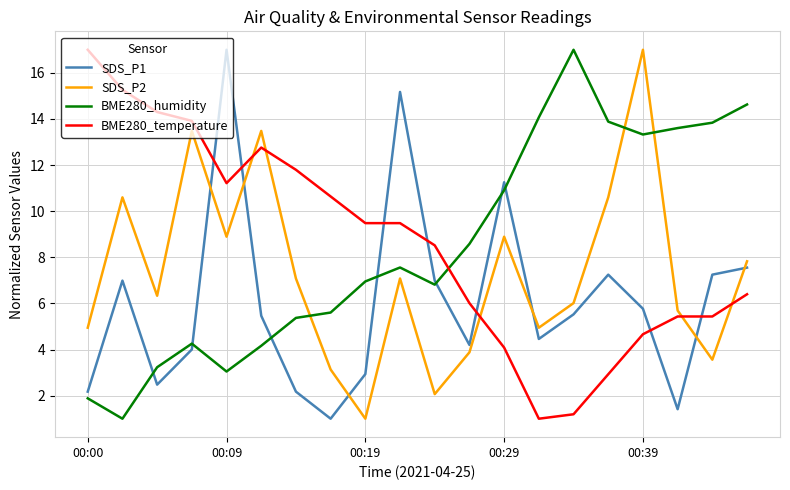

Which series ends up on top after the final intersection of BME280_humidity and BME280_temperature?

BME280_humidity